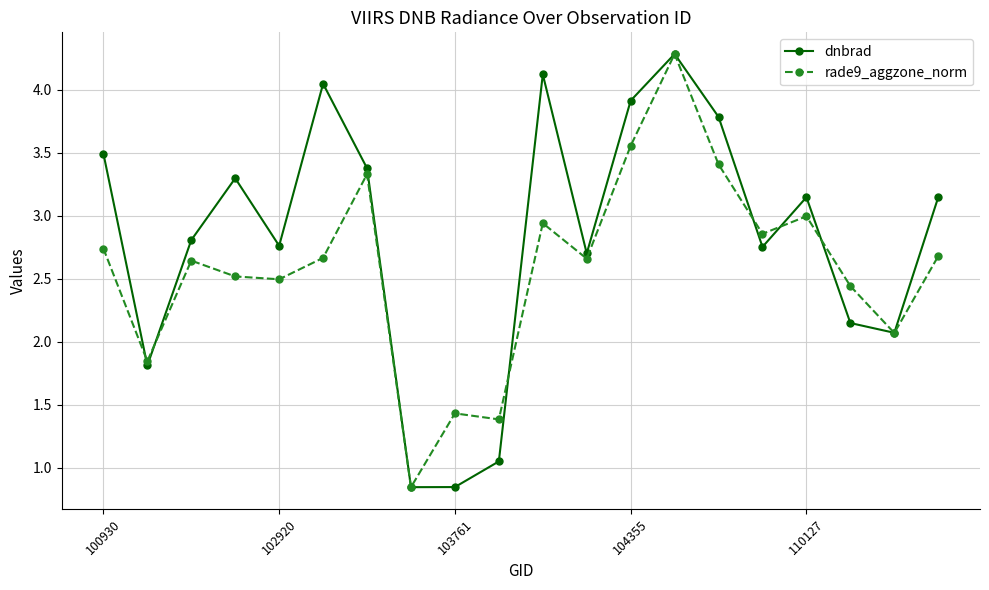

Which series has the largest total across all categories?

dnbrad